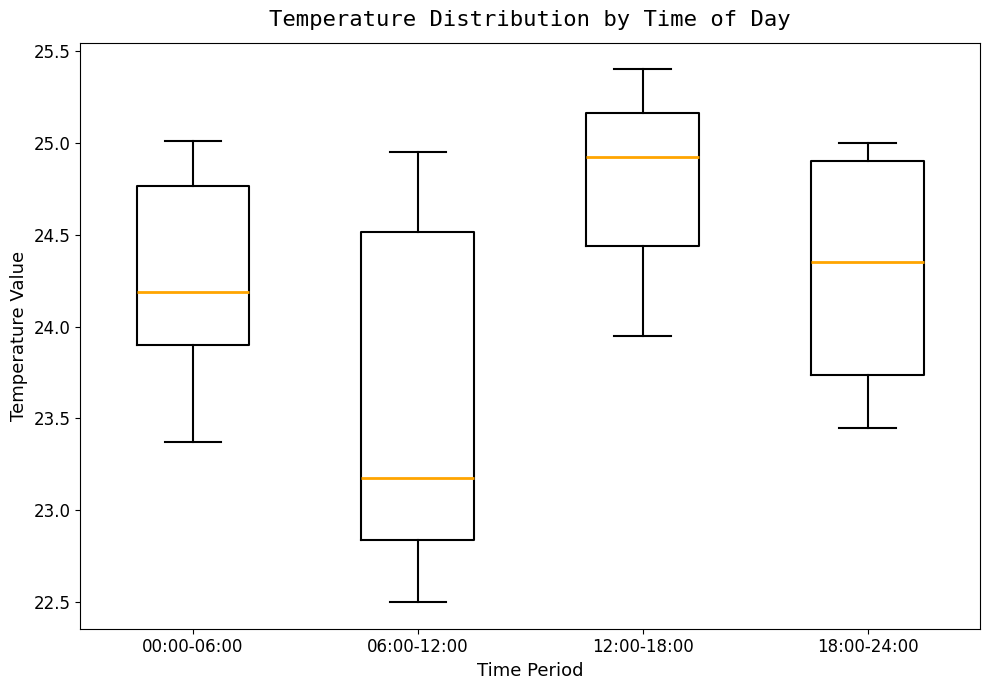

Which box is the tallest, from its lower edge to its upper edge?

06:00-12:00